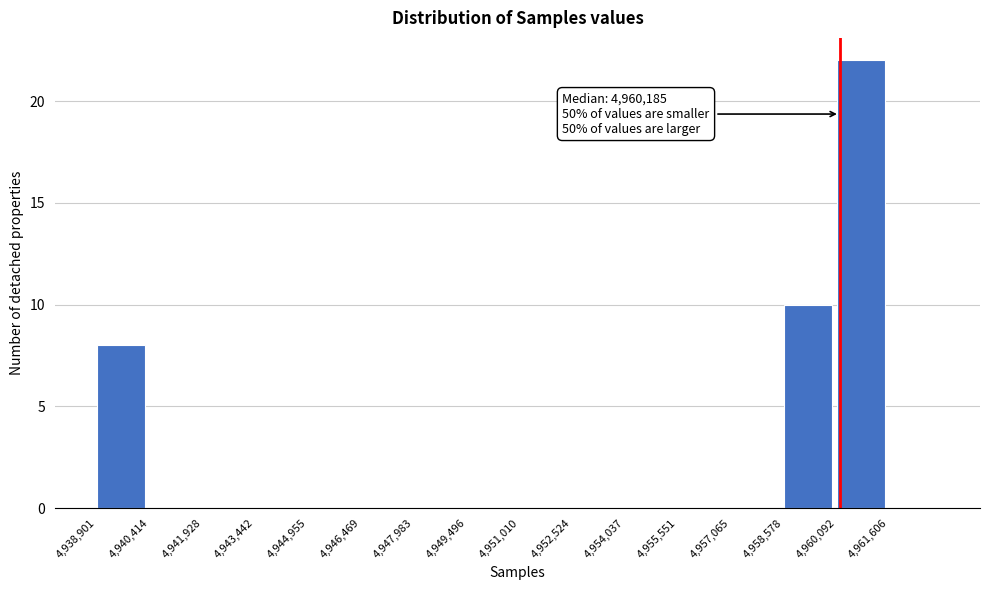

Over which range of the x-axis is the bar tallest?

4960000 to 4961600